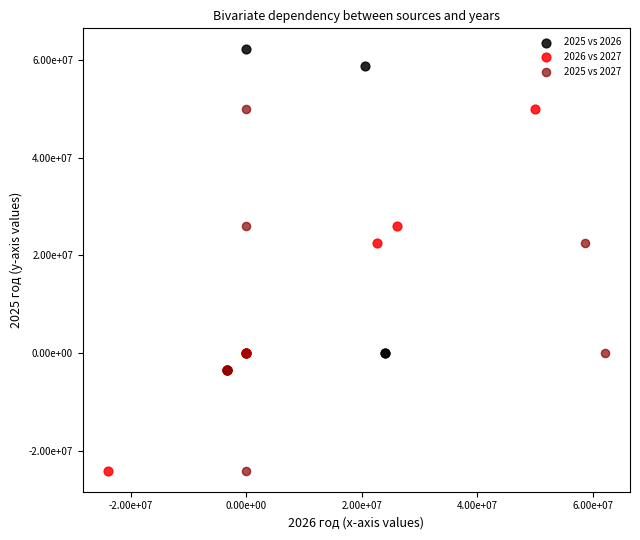

Which series contains the highest Y value?

2025 vs 2026